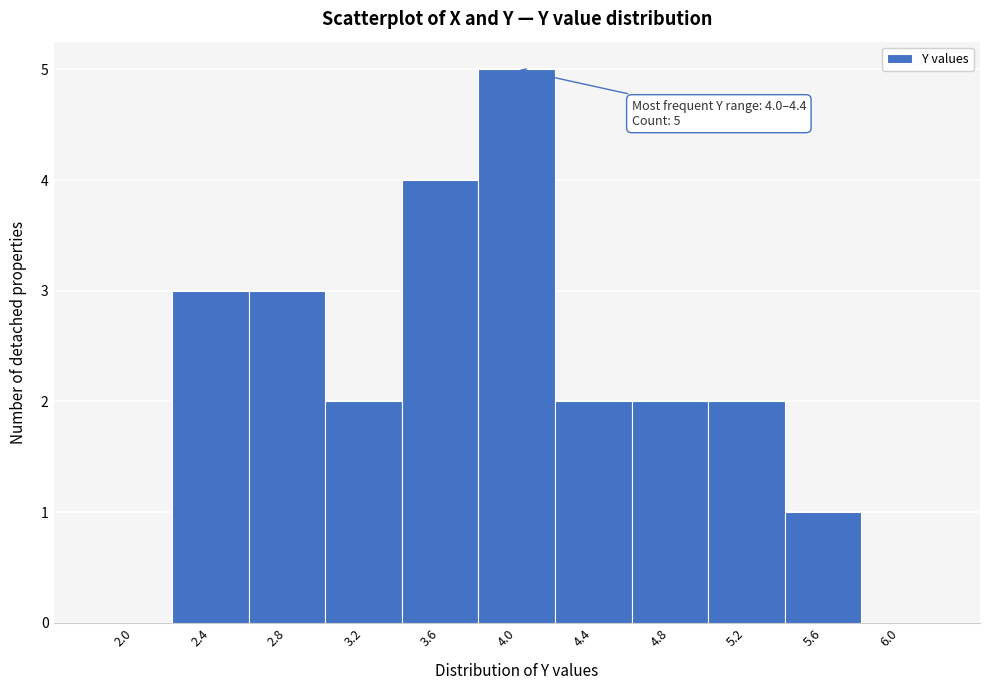

Reading left to right, list all the values displayed in this chart.

2.0=0	2.4=3	2.8=3	3.2=2	3.6=4	4.0=5	4.4=2	4.8=2	5.2=2	5.6=1	6.0=0